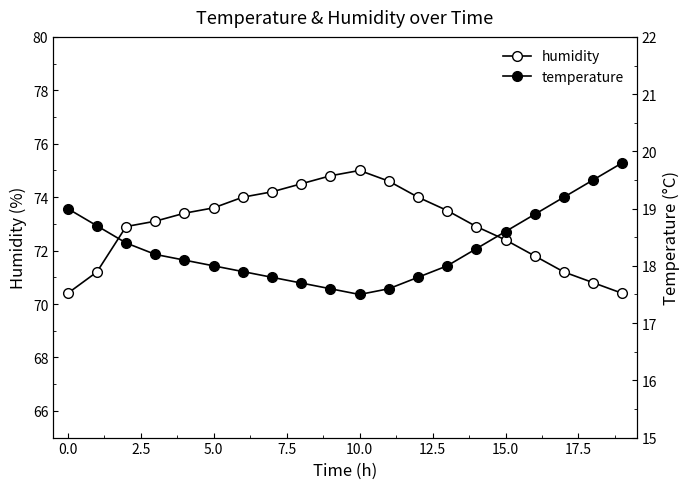

At how many categories does at least one series exceed 50?

20